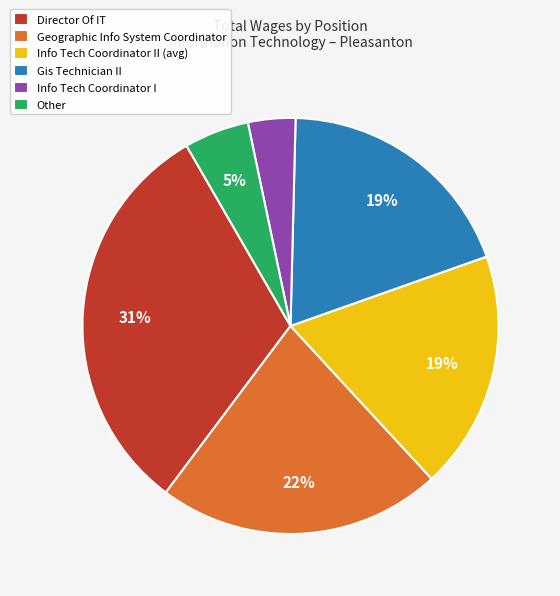

To the nearest percent, what is the difference between the Geographic Info System Coordinator and Info Tech Coordinator I slice percentages?

18%